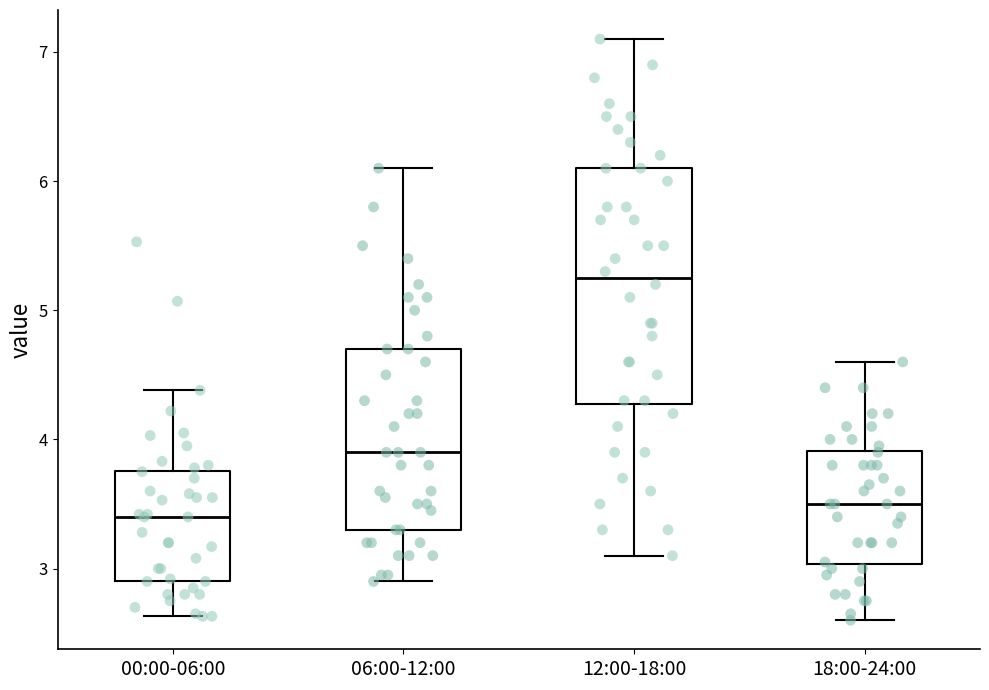

Where is the lower edge of the box for 12:00-18:00 on the y-axis? The values are not printed on the chart, so give them approximately, as read against the axis.

4.3